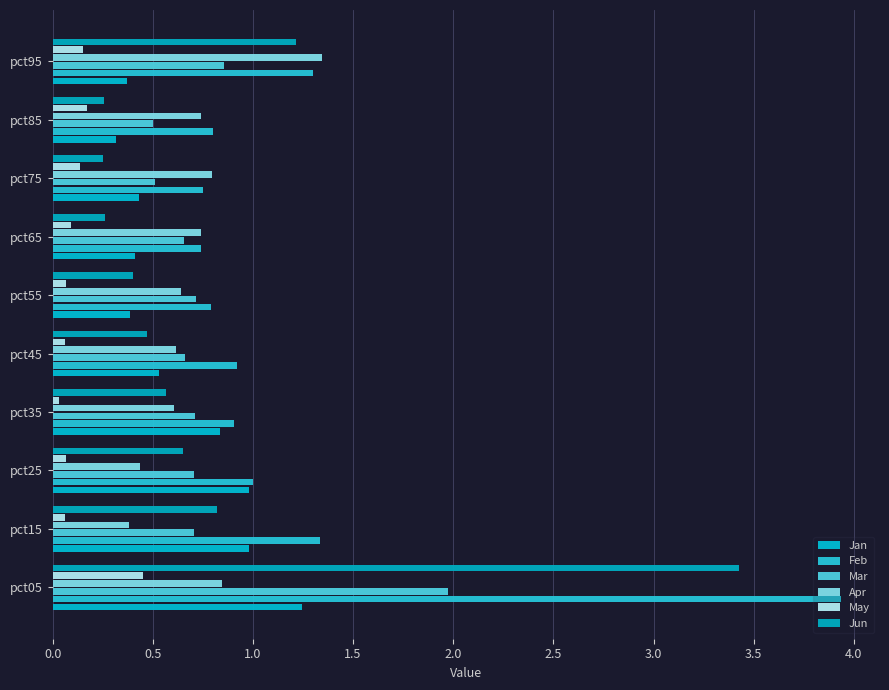

Are the bars horizontal?

Yes